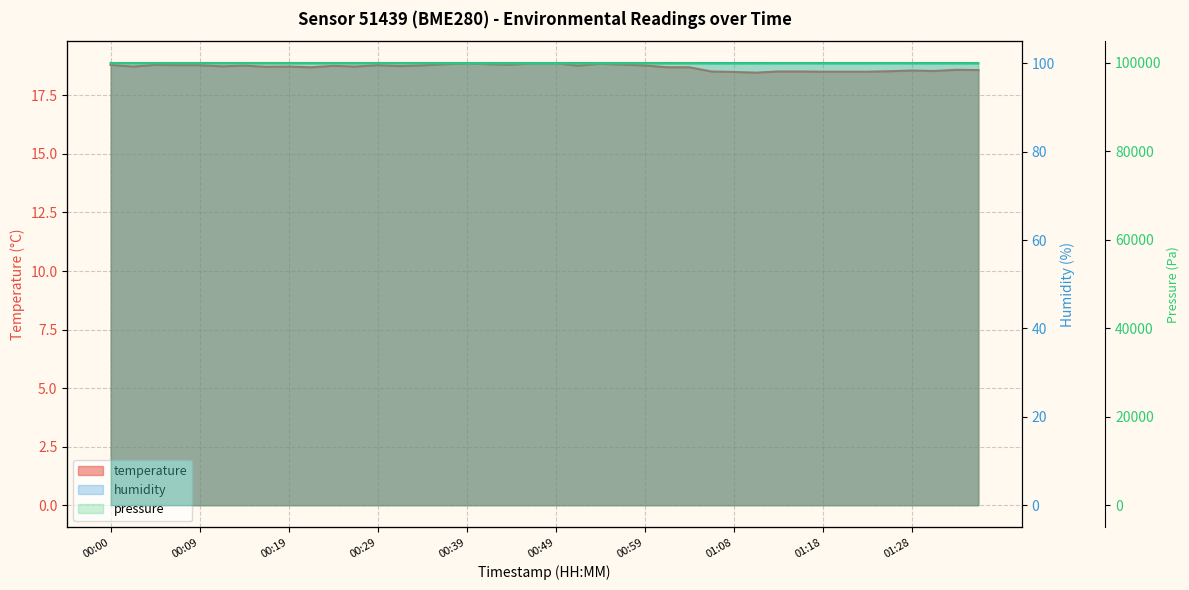

The chart shows a value of 18.8 at 00:00. True or false?

True